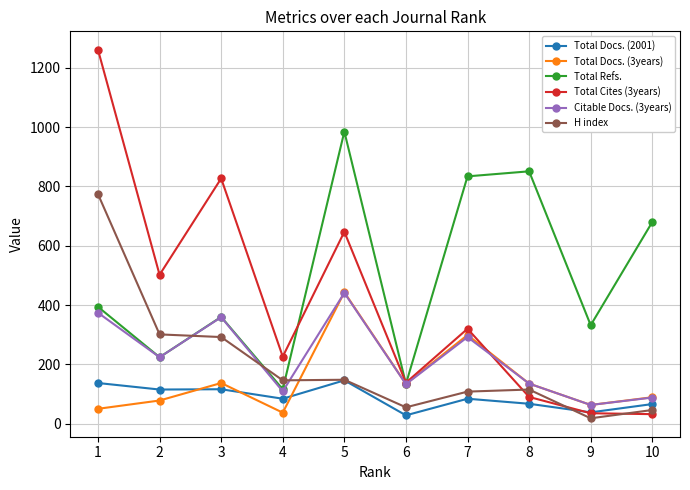

Which series changed the most between 3 and 10?

Total Cites (3years)